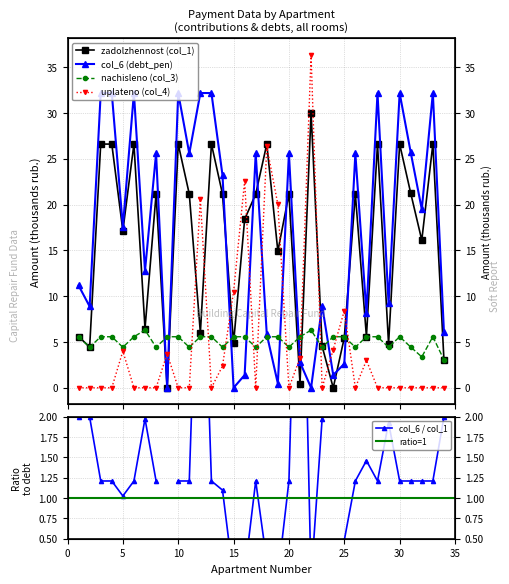

Where is col_6 (debt_pen) nearest to the value 16?

5